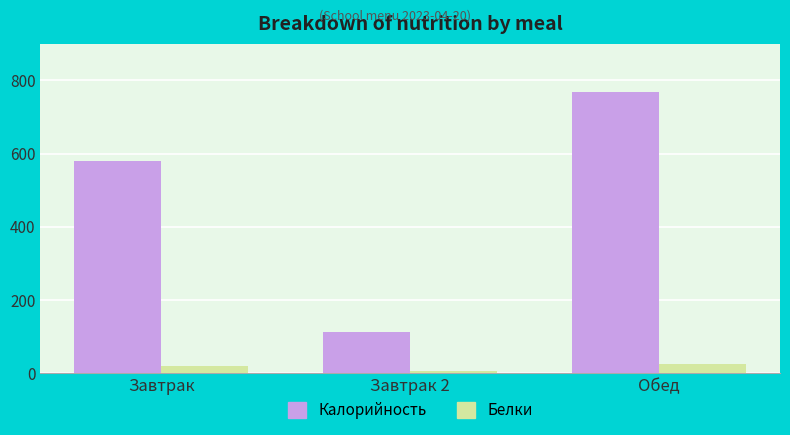

What is the value of the Белки bar at the 2nd from the left?

6.0